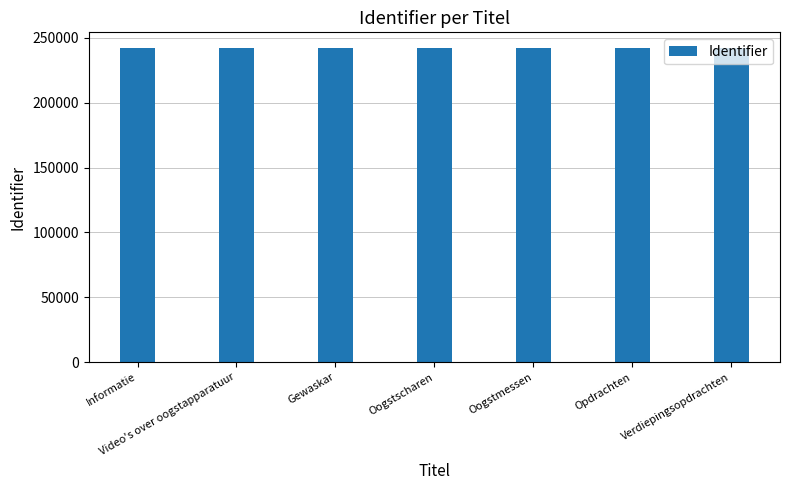

What is the ratio of the value at Oogstscharen to the value at Verdiepingsopdrachten?

1.0